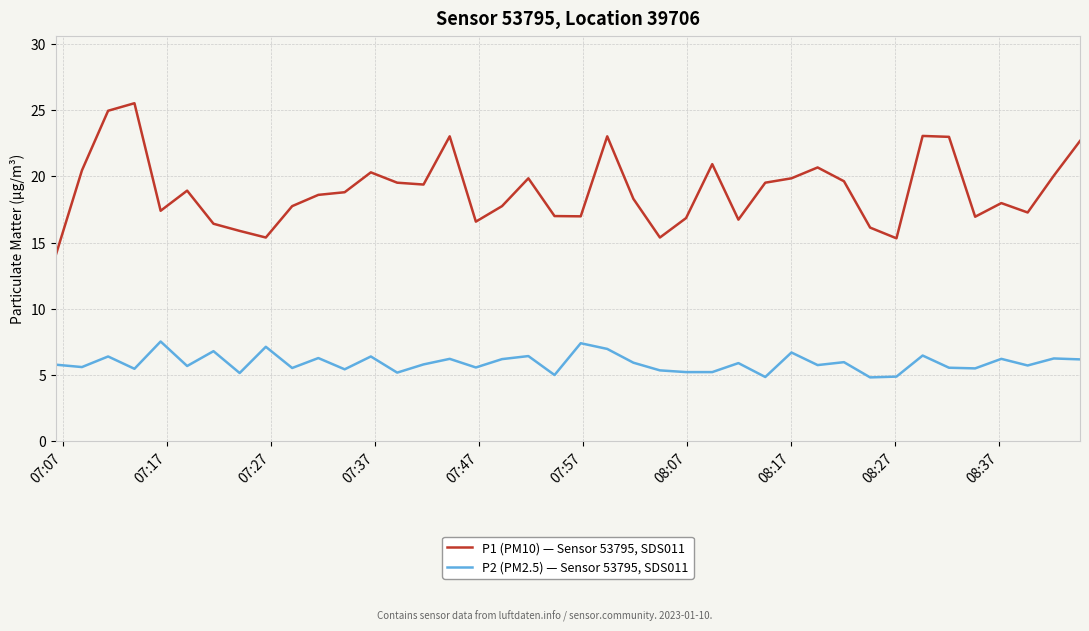

Which series has the widest spread of values?

P1 (PM10) — Sensor 53795, SDS011